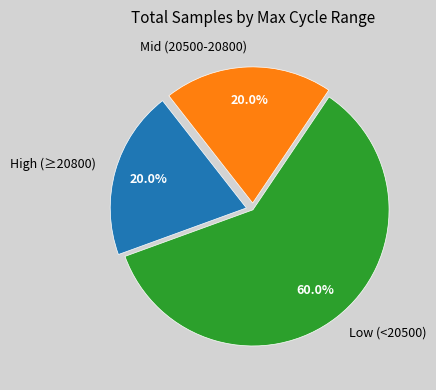

What is the ratio of the value at Low (<20500) to the value at Mid (20500-20800)?

3.0